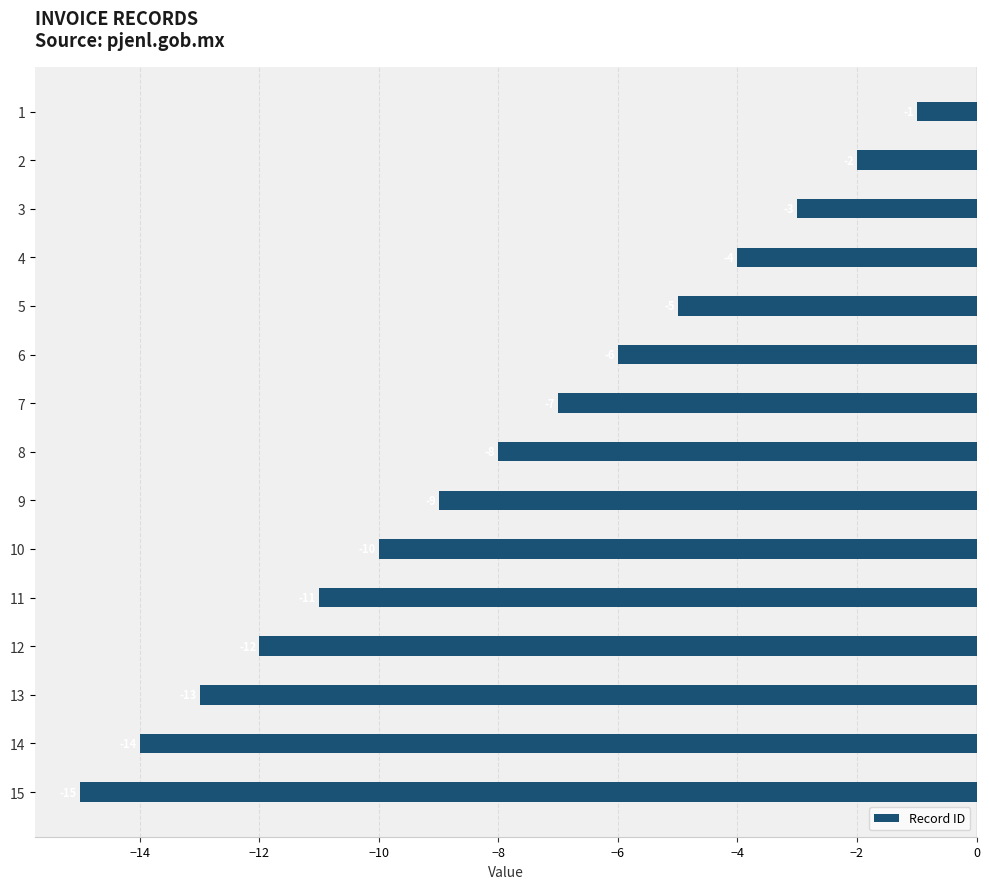

The value at 9 is -9. True or false?

True